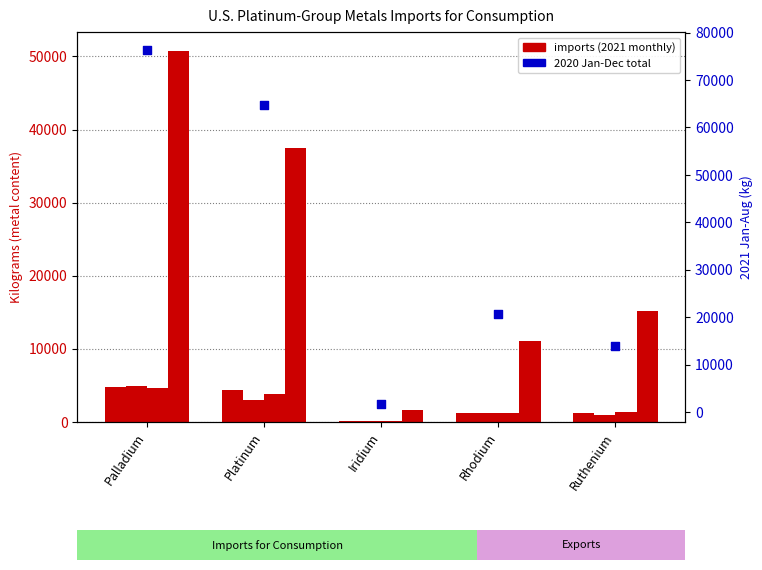

Which series reaches the minimum Y coordinate?

2021 August